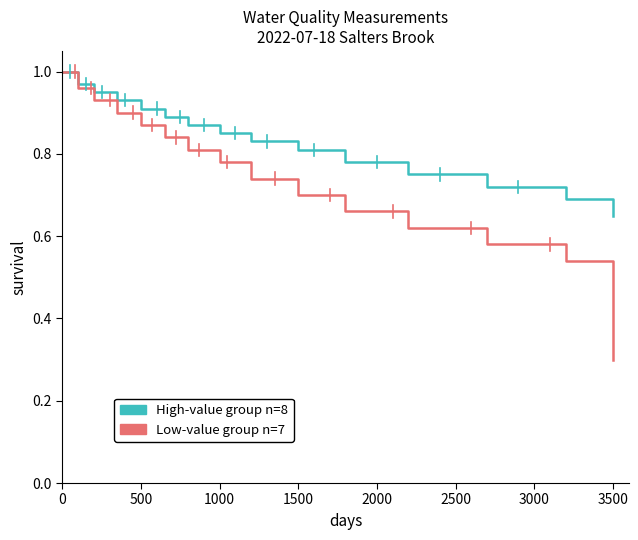

Which series has the largest total across all categories?

High-value group n=8